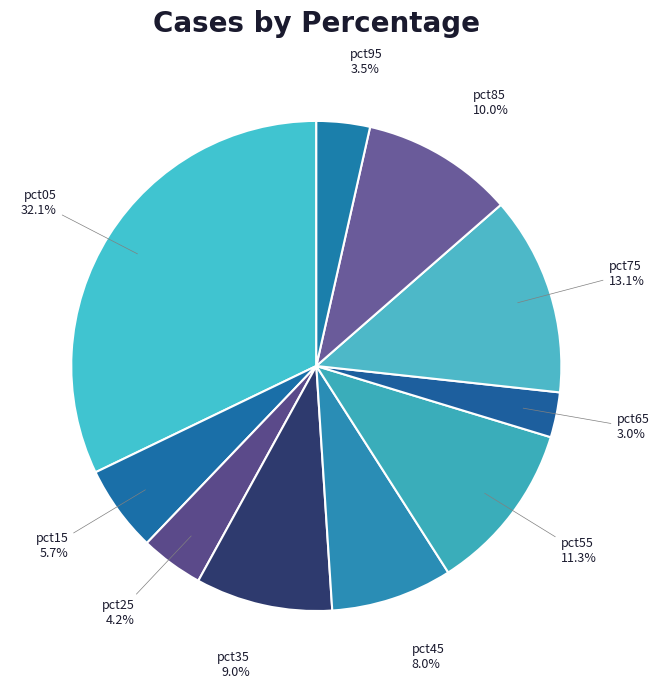

Between pct55 and pct15, which is larger?

pct55